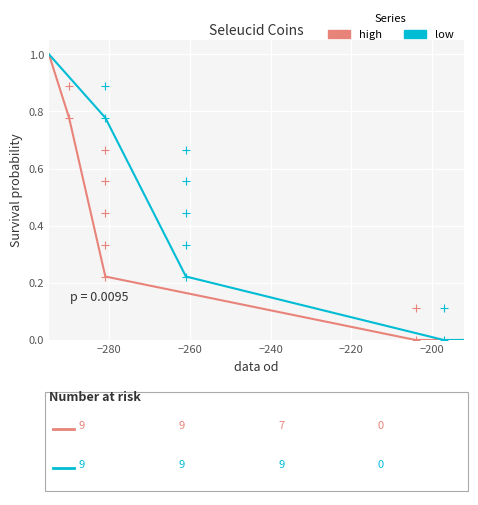

What are all the series names shown in the legend?

high, low